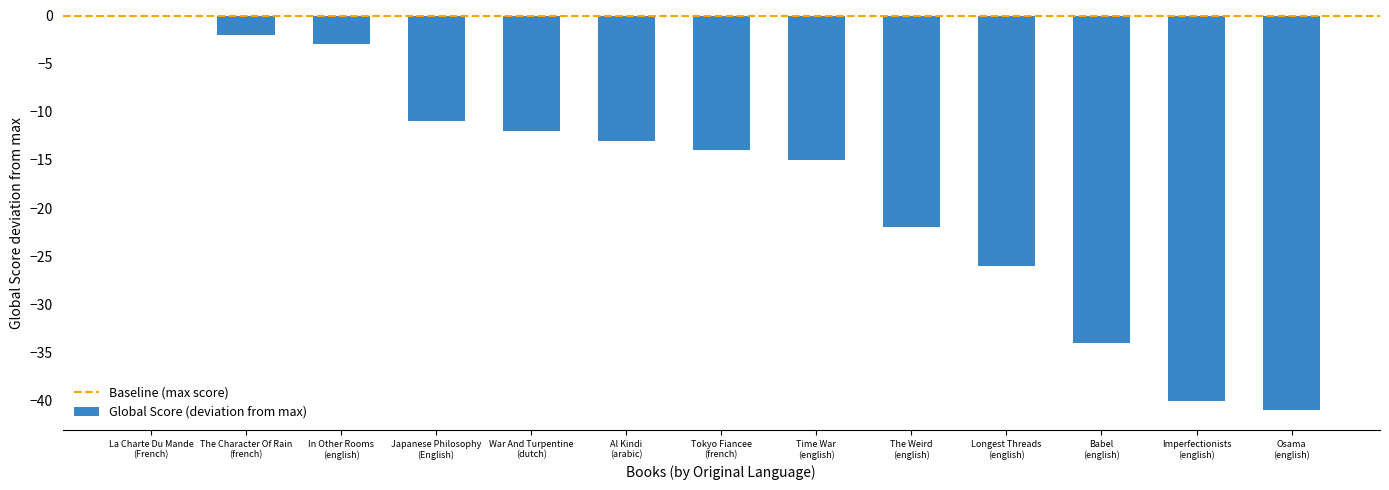

How many categories are shown in the chart?

13